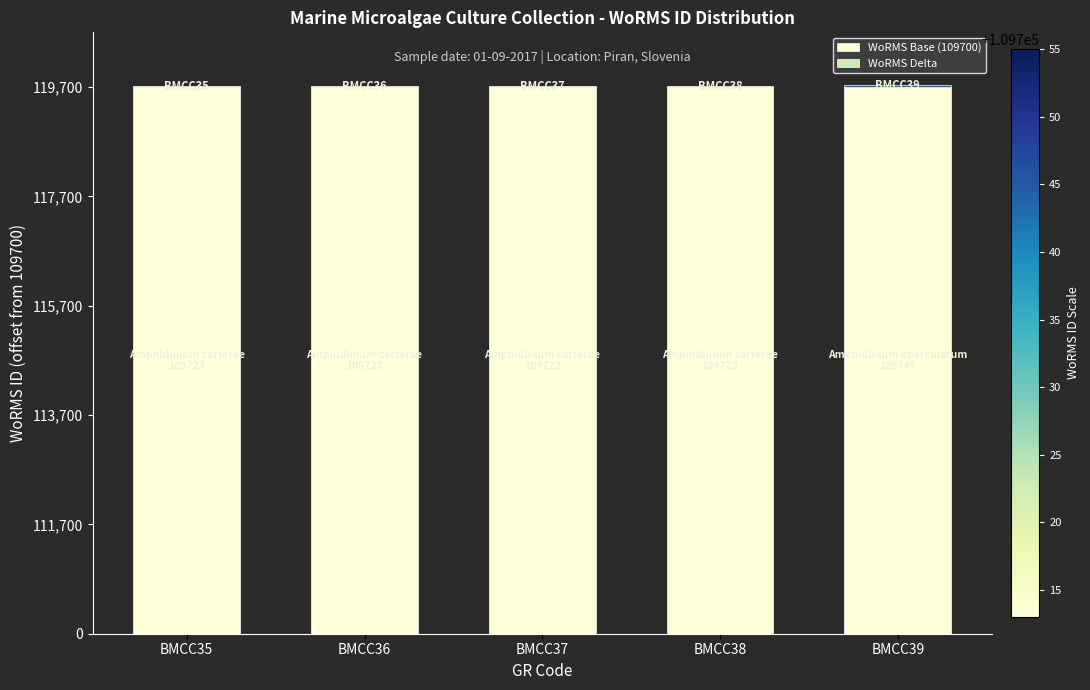

What is the value of the WoRMS Base (109700) bar at the 2nd from the left?

10000